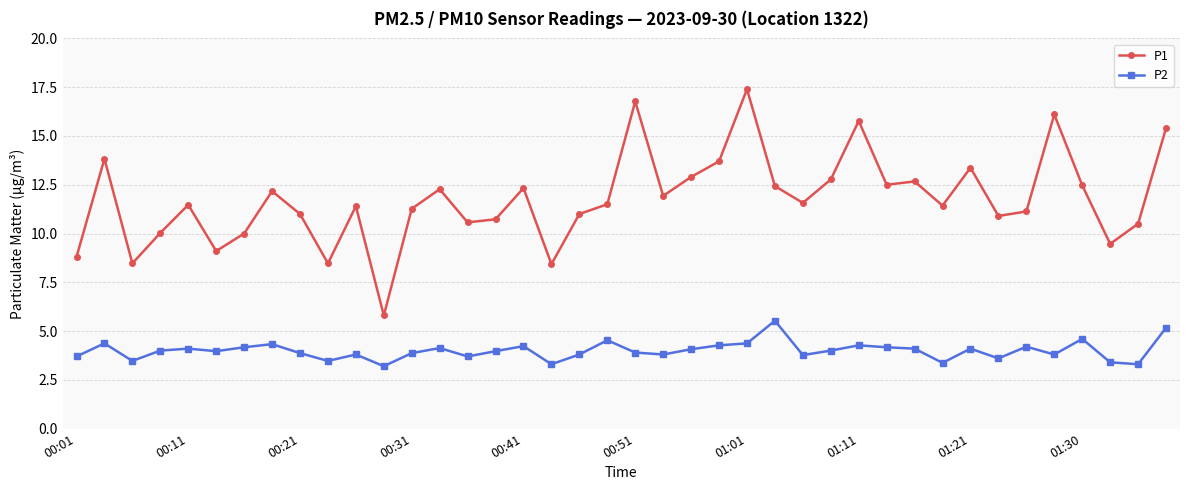

Which series has the largest range (max minus min)?

P1